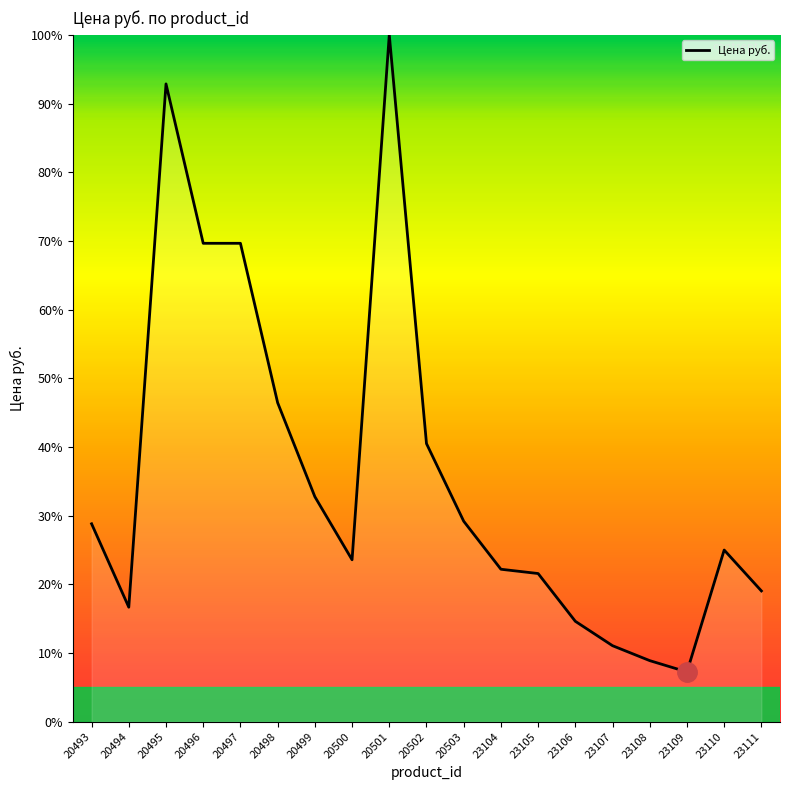

Does the chart display data point markers on the line(s)?

No